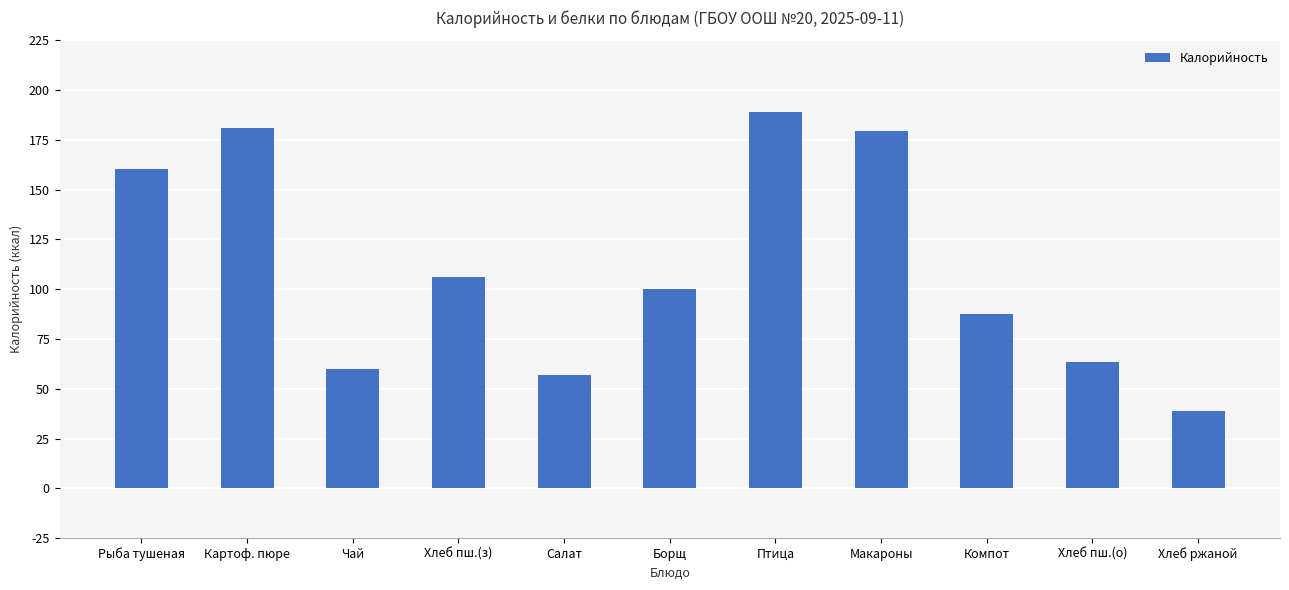

Are the bars grouped side by side (vs. stacked)?

No